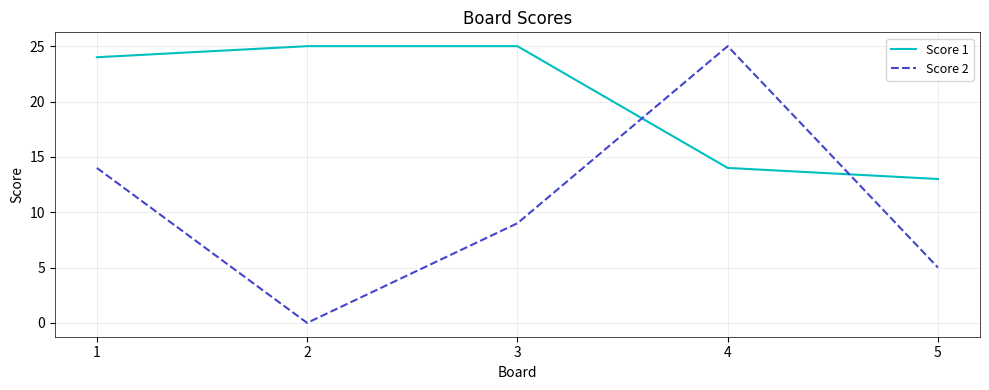

Is the value of Score 1 at 3 greater than the value of Score 2 at 3?

Yes